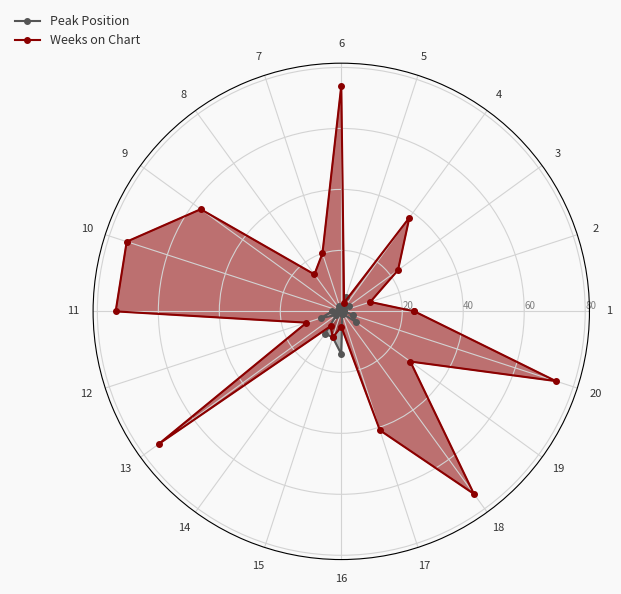

At which category is the sum across all series the highest?

20